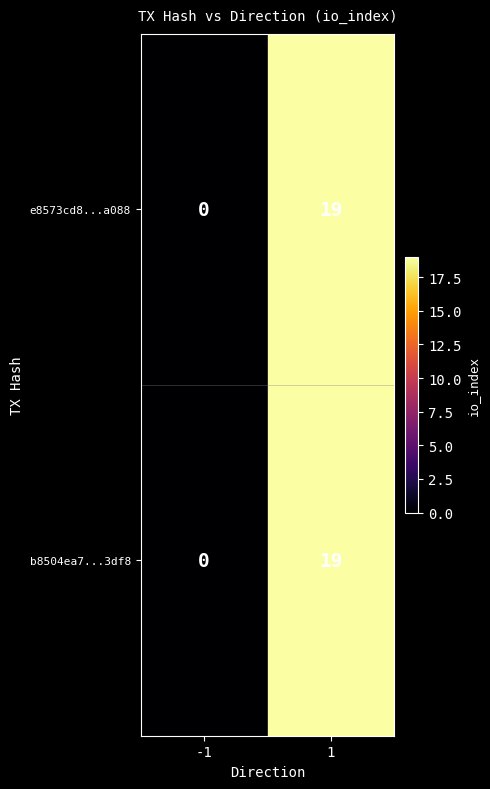

List the labels in order of b8504ea7...3df8 value, largest first.

1, -1